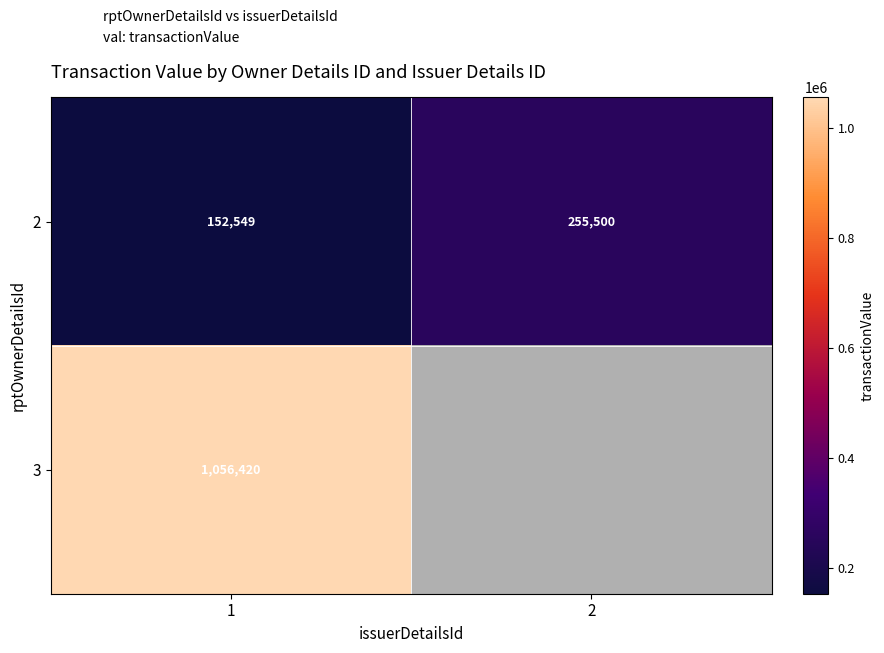

At which category is the sum across all series the highest?

1